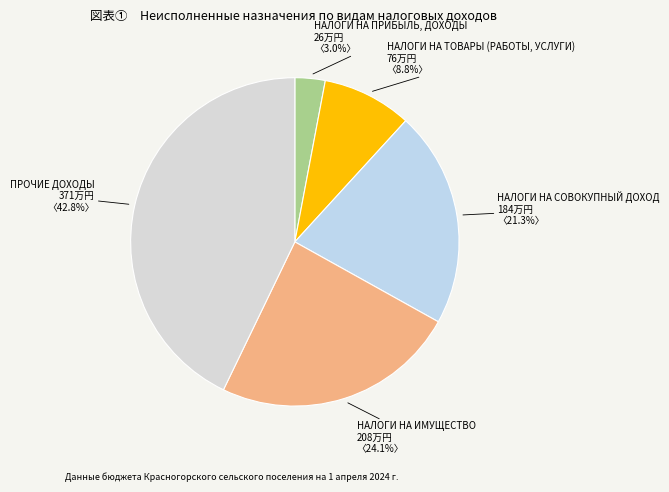

True or false: НАЛОГИ НА СОВОКУПНЫЙ ДОХОД accounts for 21% of the total.

True